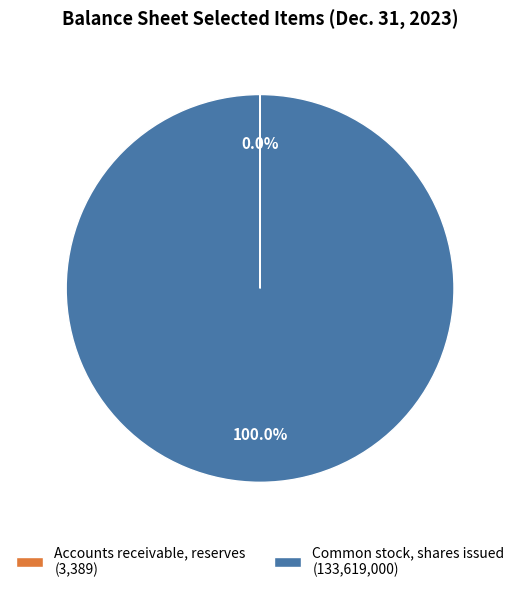

Does any single category account for the majority?

Yes